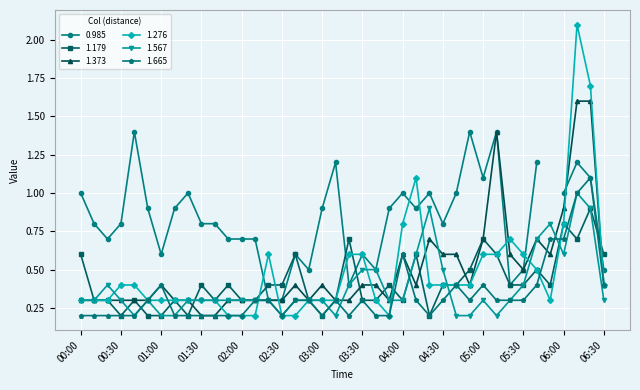

True or false: 1.276 has more than 0 points higher than both neighbors.

True